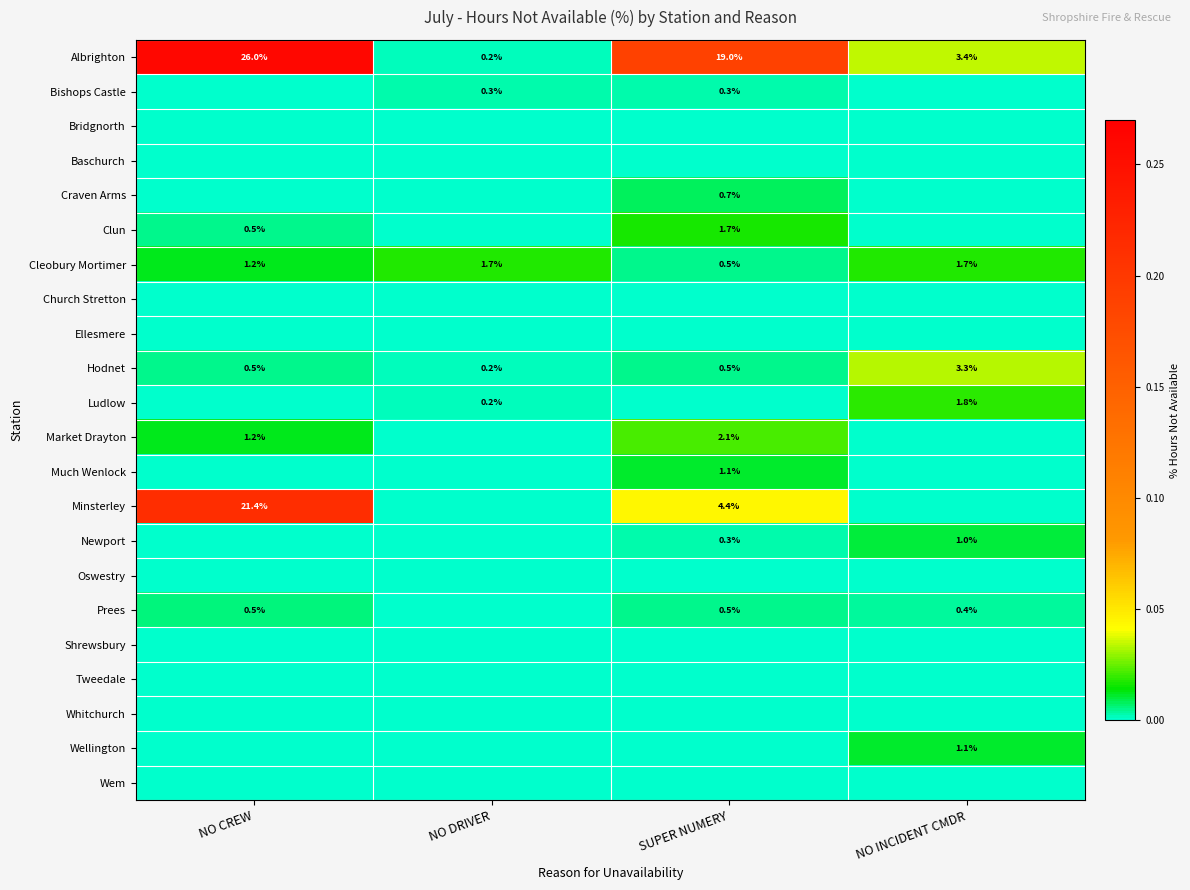

What is the maximum value shown in the chart?

0.3